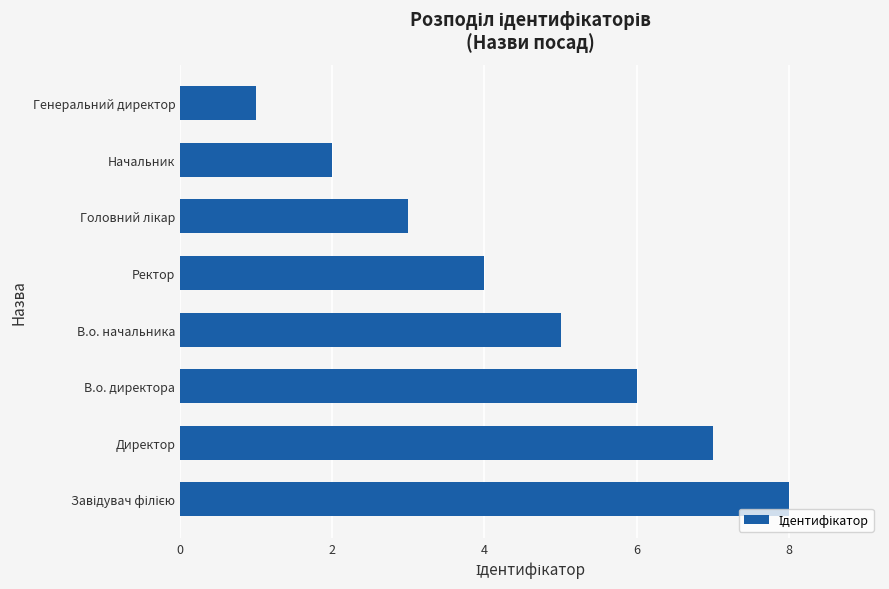

Reading bottom to top, list all the values displayed in this chart.

8	7	6	5	4	3	2	1